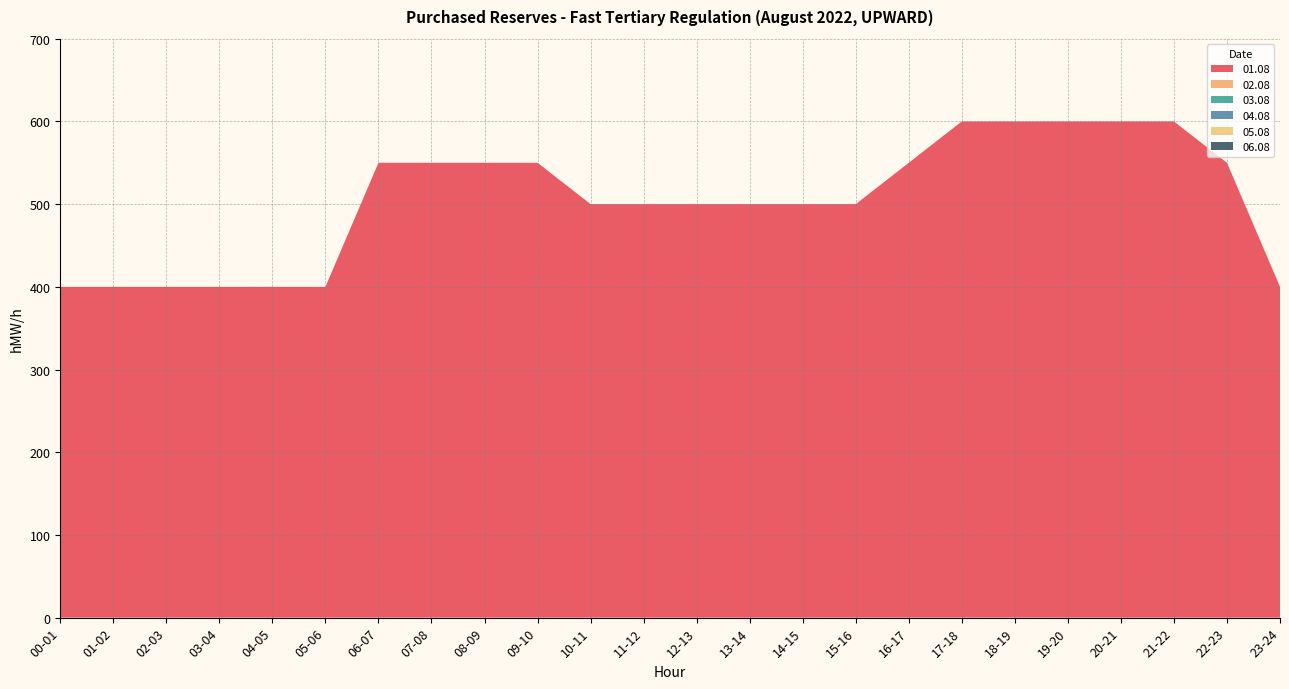

Reading left to right, what are all the values shown in this chart?

01.08: 400	400	400	400	400	400	550	550	550	550	500	500	500	500	500	500	550	600	600	600	600	600	550	400
02.08: 0	0	0	0	0	0	0	0	0	0	0	0	0	0	0	0	0	0	0	0	0	0	0	0
03.08: 0	0	0	0	0	0	0	0	0	0	0	0	0	0	0	0	0	0	0	0	0	0	0	0
04.08: 0	0	0	0	0	0	0	0	0	0	0	0	0	0	0	0	0	0	0	0	0	0	0	0
05.08: 0	0	0	0	0	0	0	0	0	0	0	0	0	0	0	0	0	0	0	0	0	0	0	0
06.08: 0	0	0	0	0	0	0	0	0	0	0	0	0	0	0	0	0	0	0	0	0	0	0	0